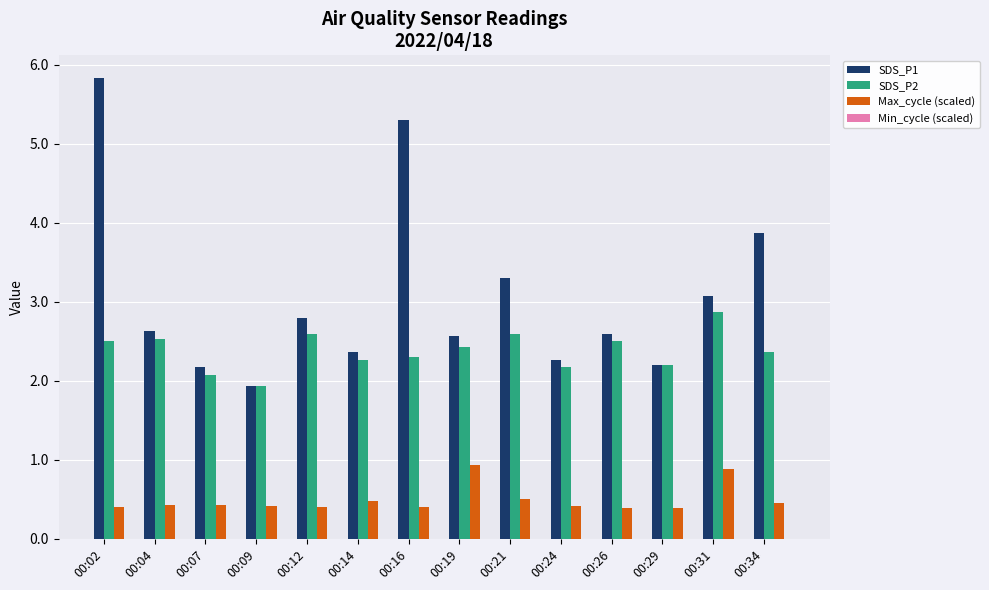

What is the highest value of the SDS_P1 series?

5.8